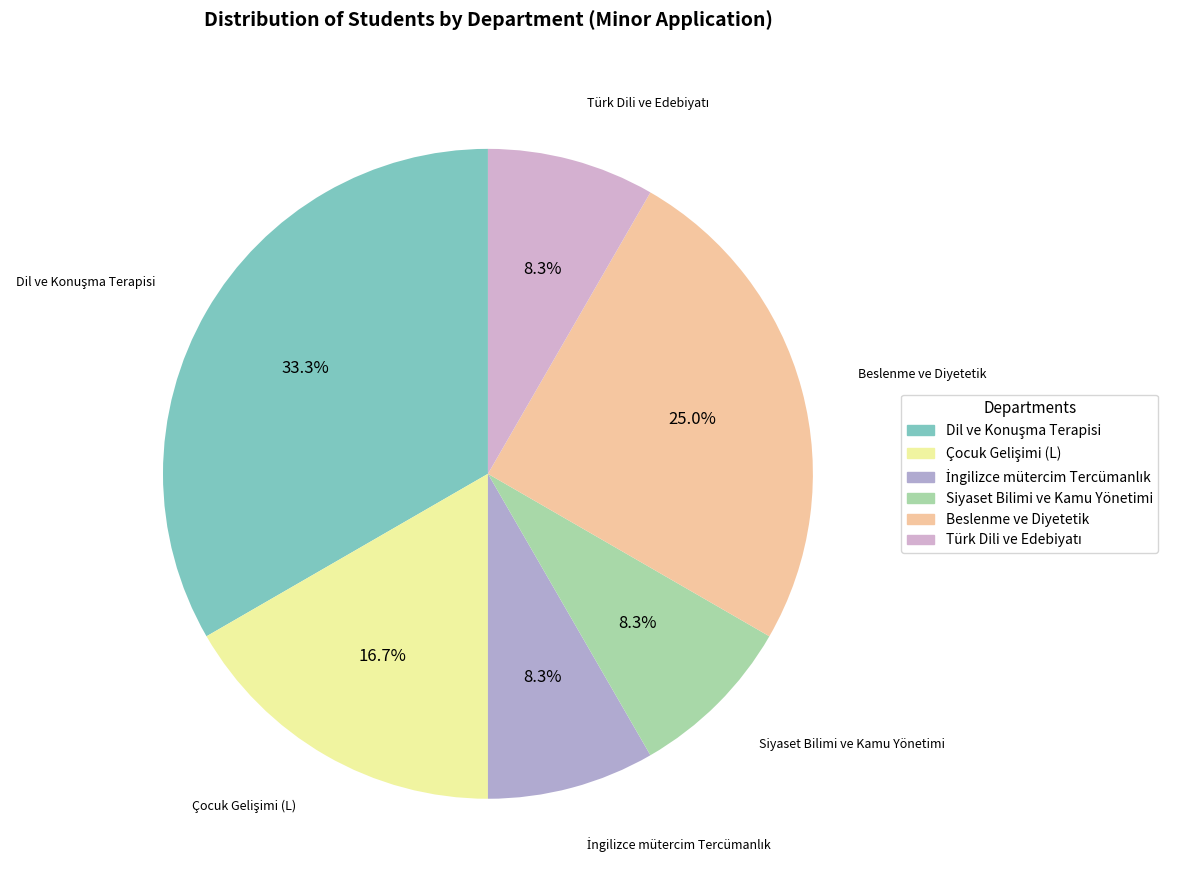

Does any single category account for the majority?

No